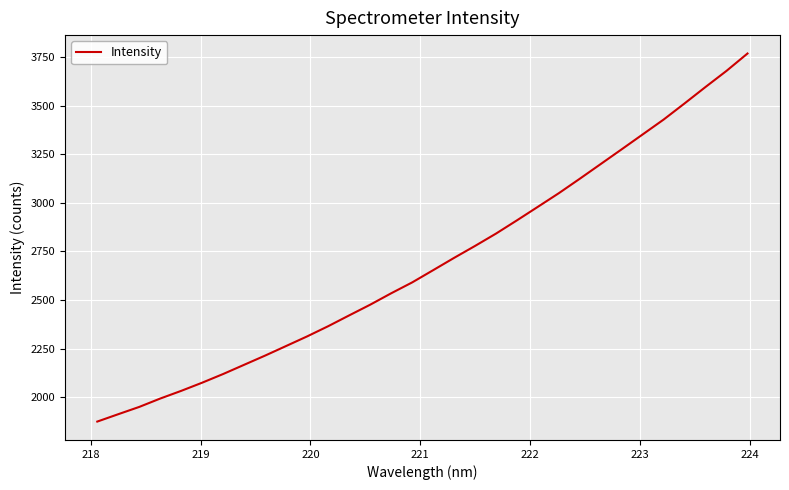

What is the difference between the maximum and minimum values?

1894.1